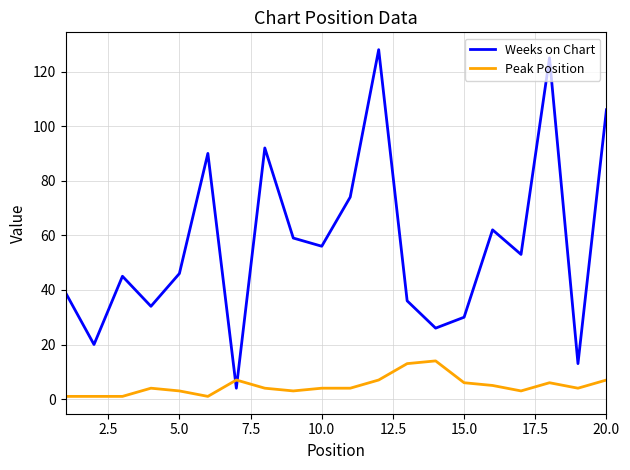

Which series has the largest range (max minus min)?

Weeks on Chart